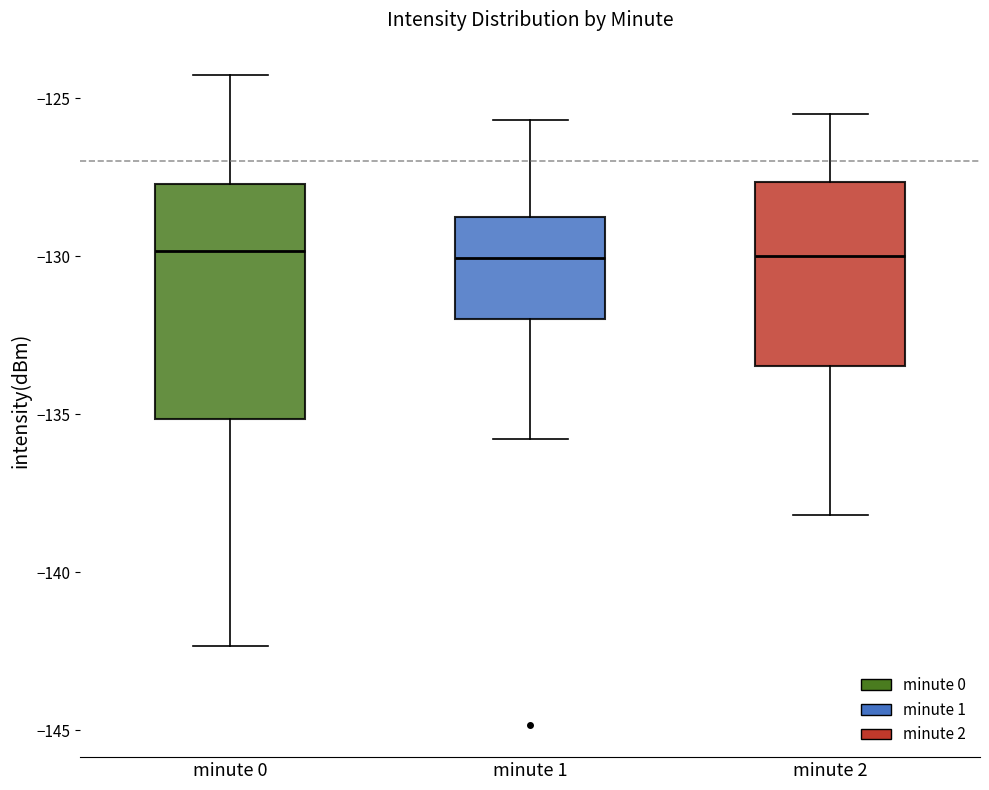

Which box is the tallest, from its lower edge to its upper edge?

minute 0